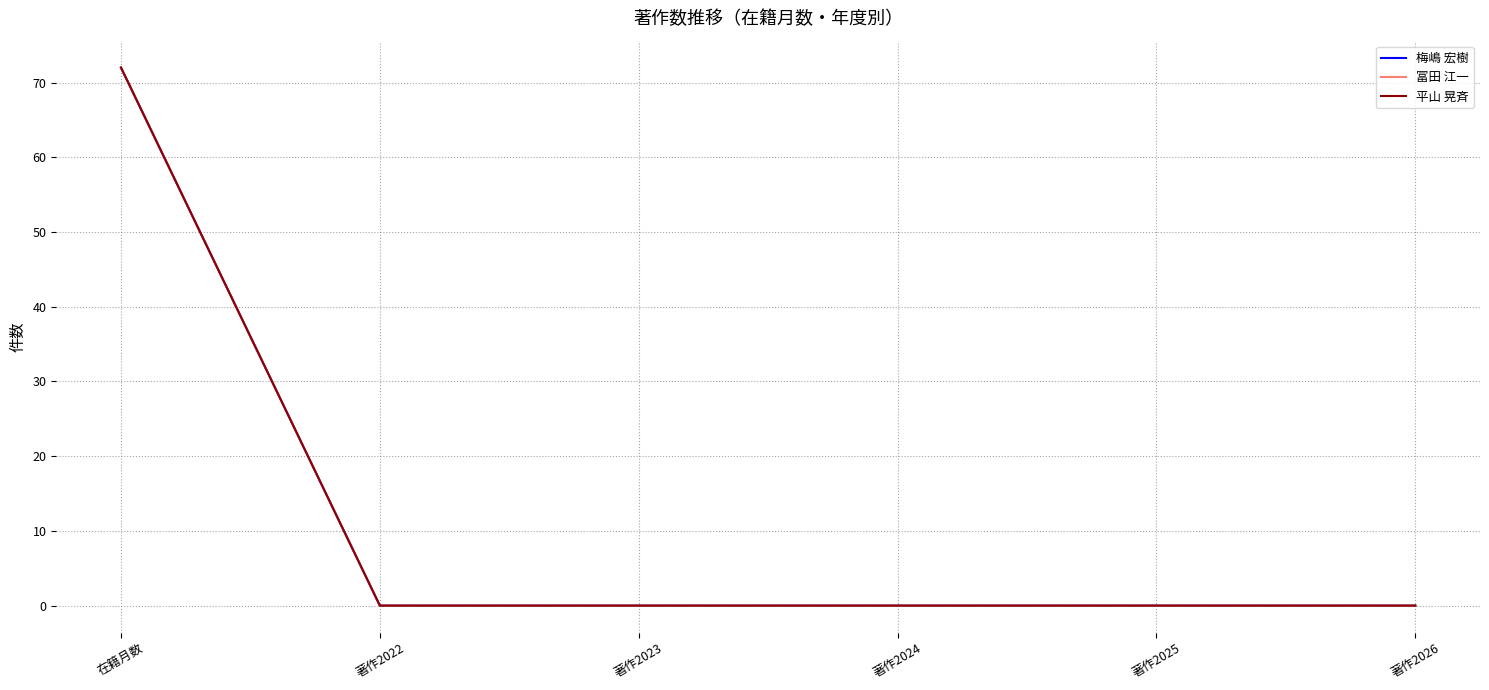

What is the maximum value shown in the chart?

72